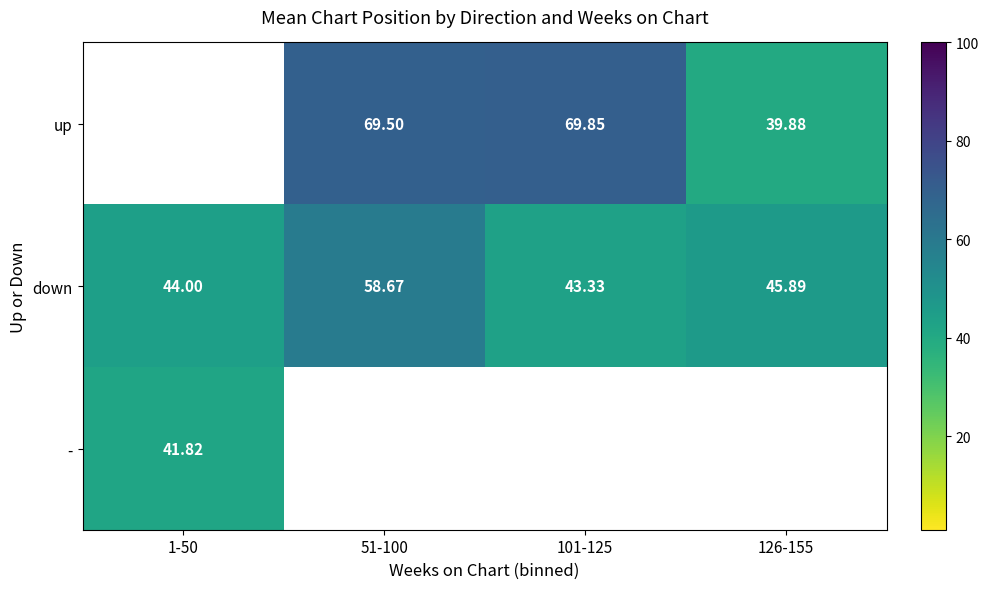

What is the highest value of the - series?

41.8